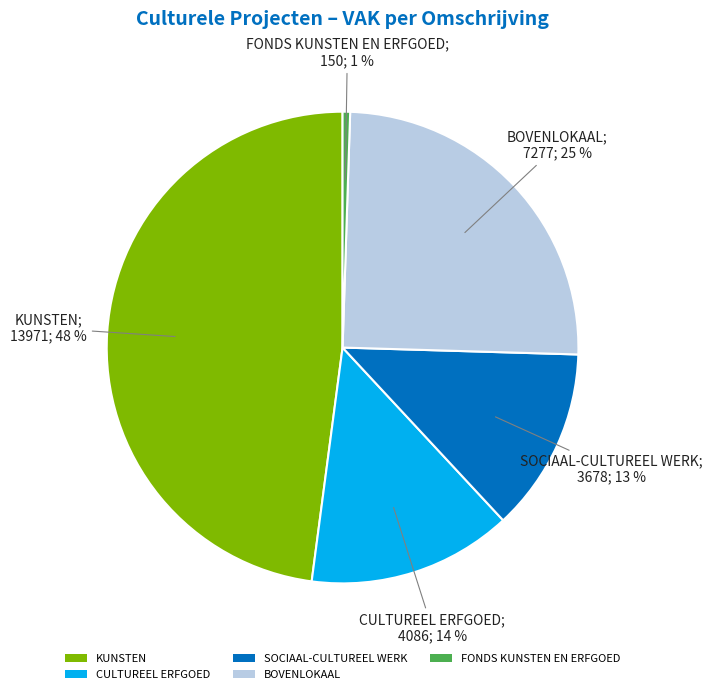

Which category has the smallest portion of the pie?

FONDS KUNSTEN EN ERFGOED